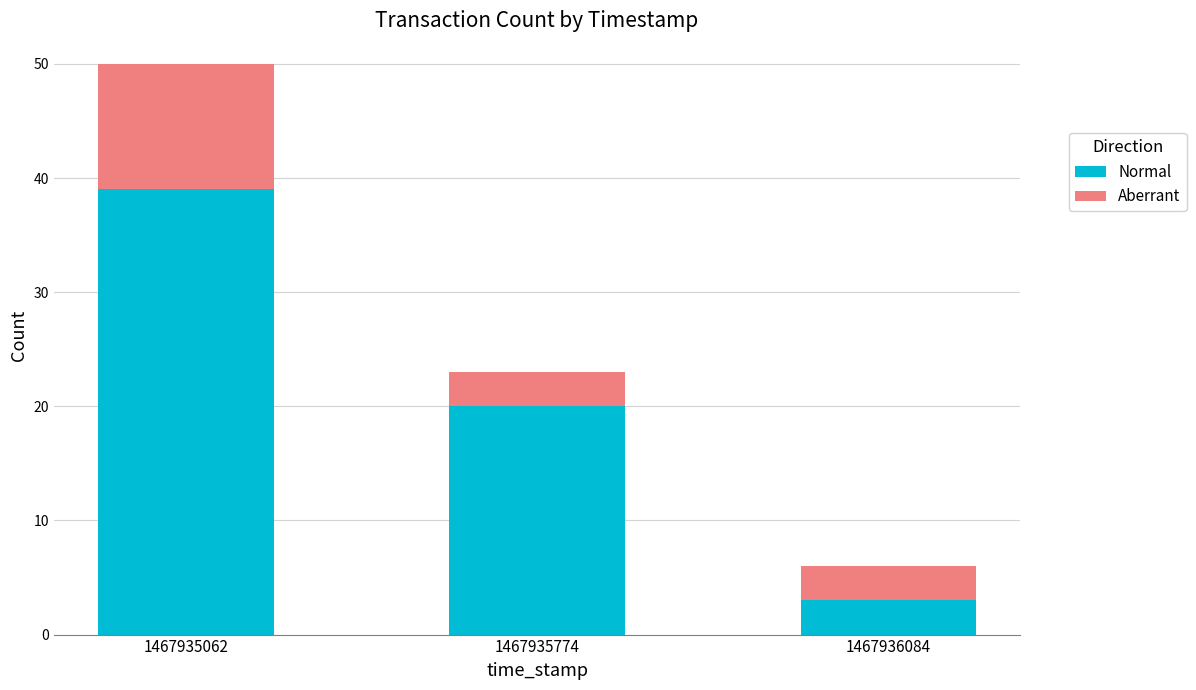

Are the bars horizontal?

No